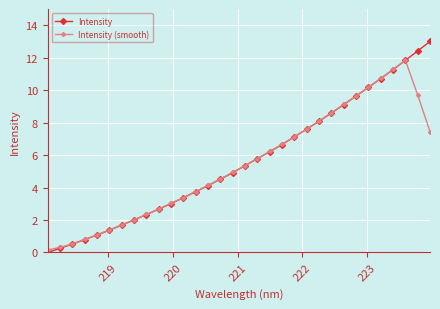

What is the value of the Intensity (smooth) point at the 20th from the left?

6.7